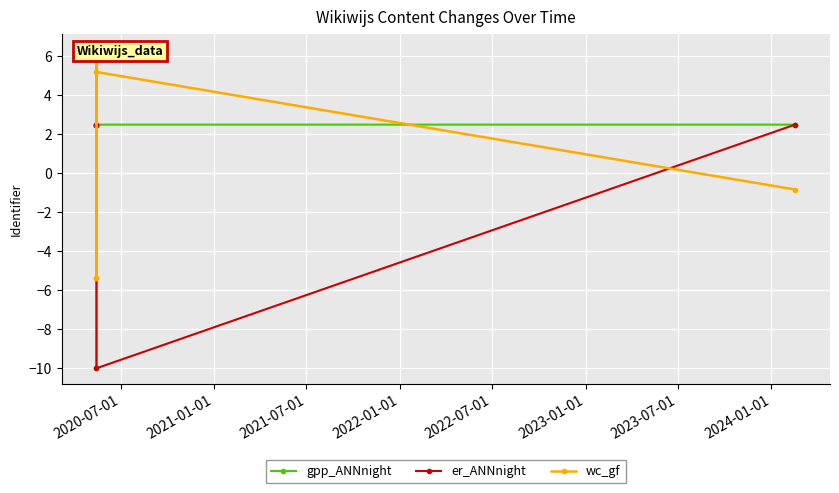

How many negative values does the wc_gf series have?

3